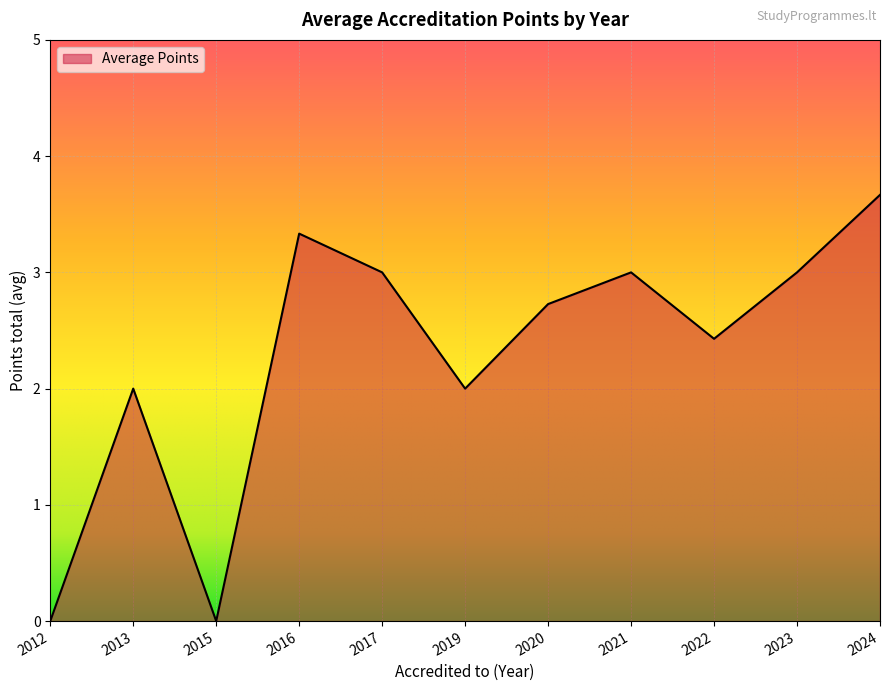

How many lines are shown in the chart?

1